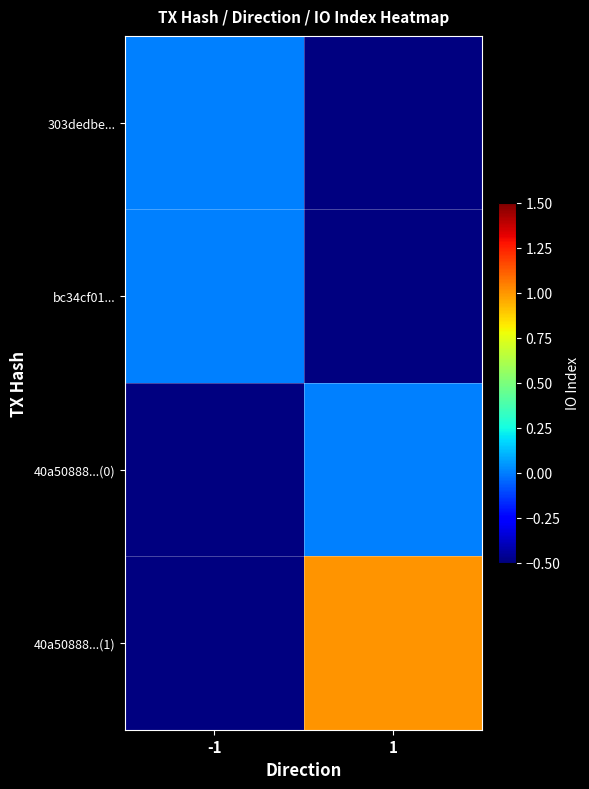

Between 1 and -1, which is larger?

-1